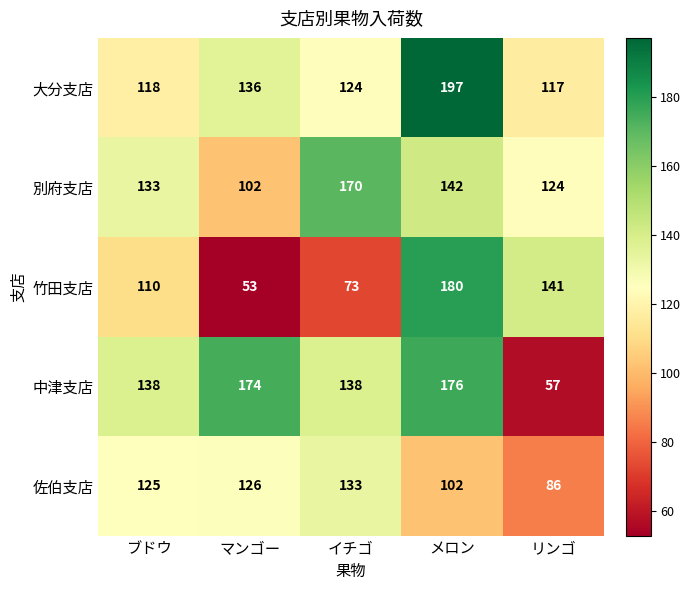

Which series has the largest range (max minus min)?

竹田支店